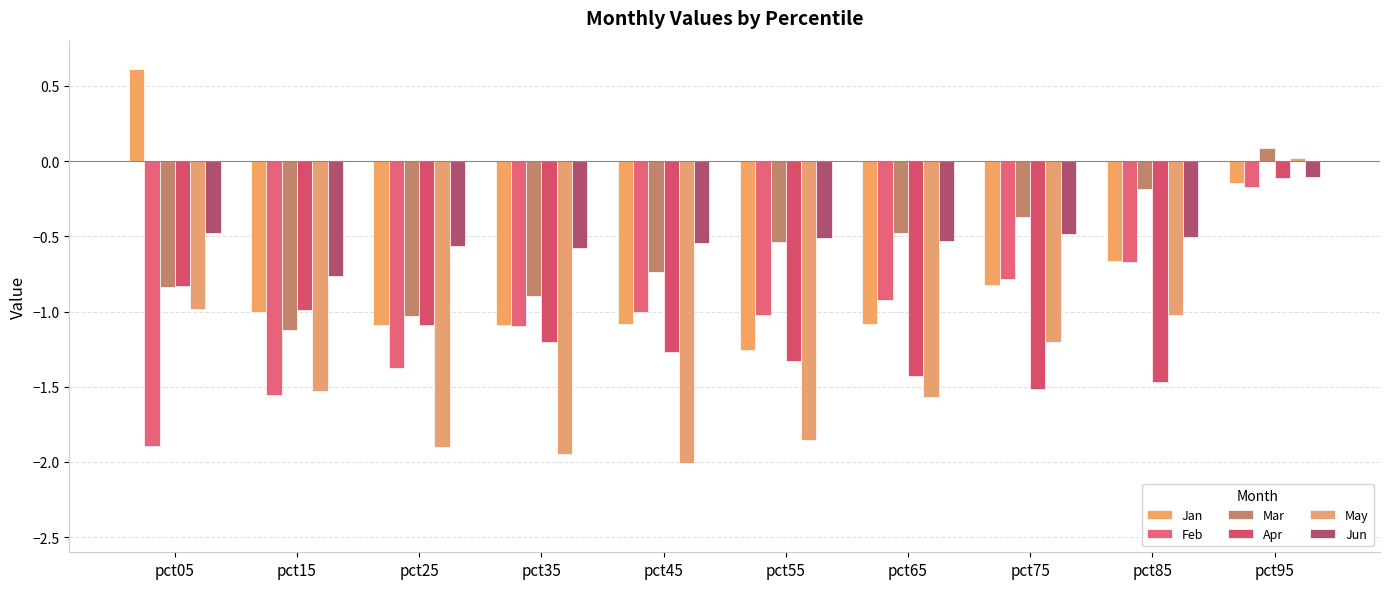

What are all the series names shown in the legend?

Jan, Feb, Mar, Apr, May, Jun